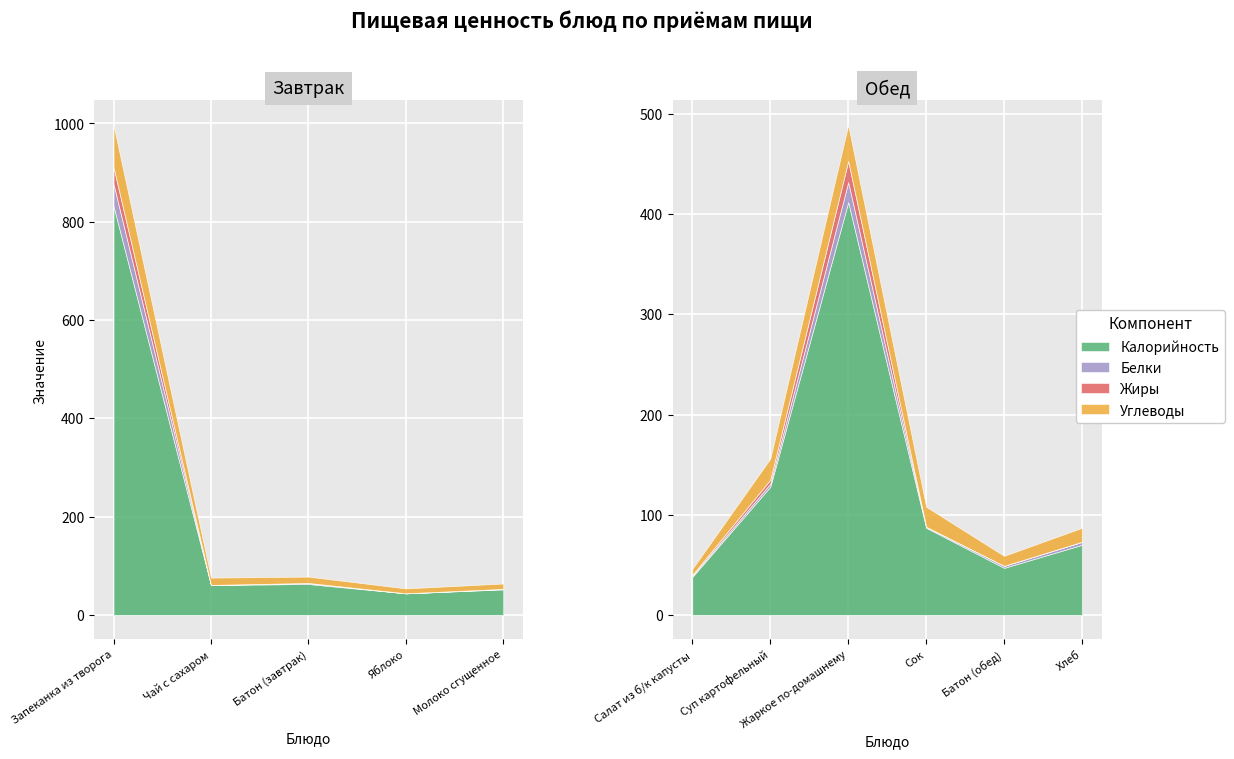

Which series has the largest range (max minus min)?

Калорийность